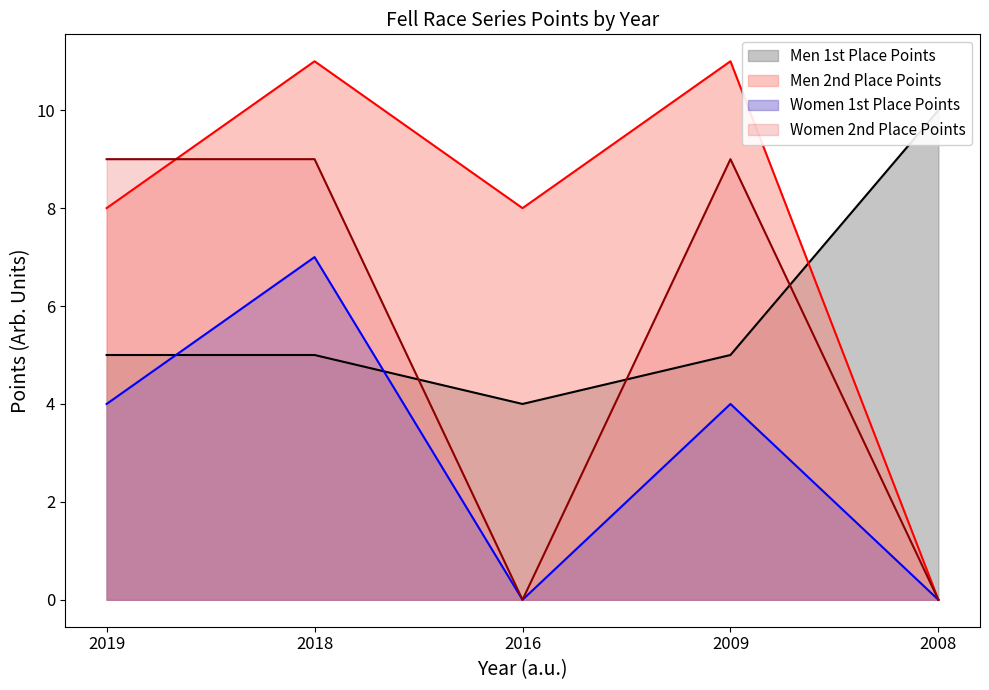

What is the average value of the Men 2nd Place Points (line) series?

8